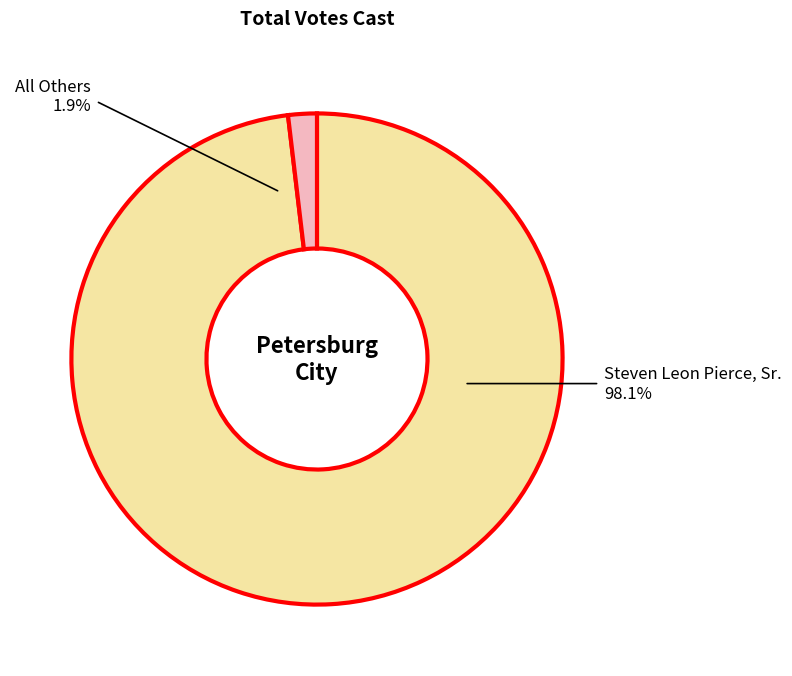

Rank the categories by value from highest to lowest.

Steven Leon Pierce, Sr., All Others